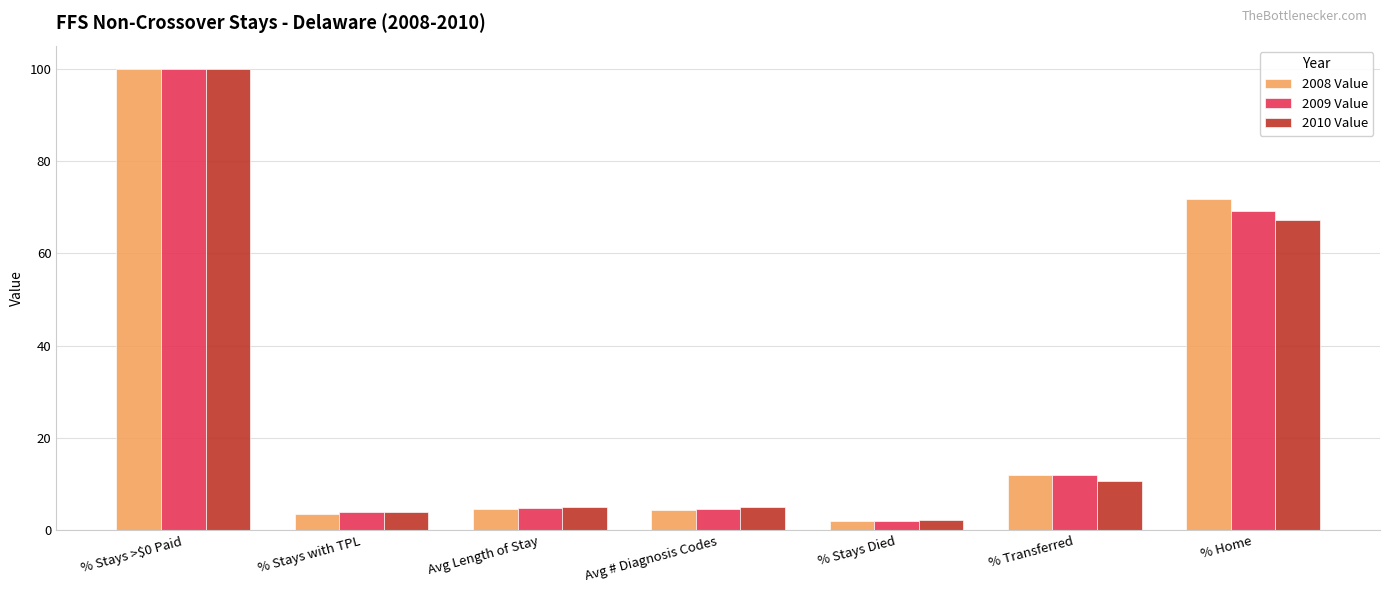

At which label is 2008 Value closest to 50?

% Home